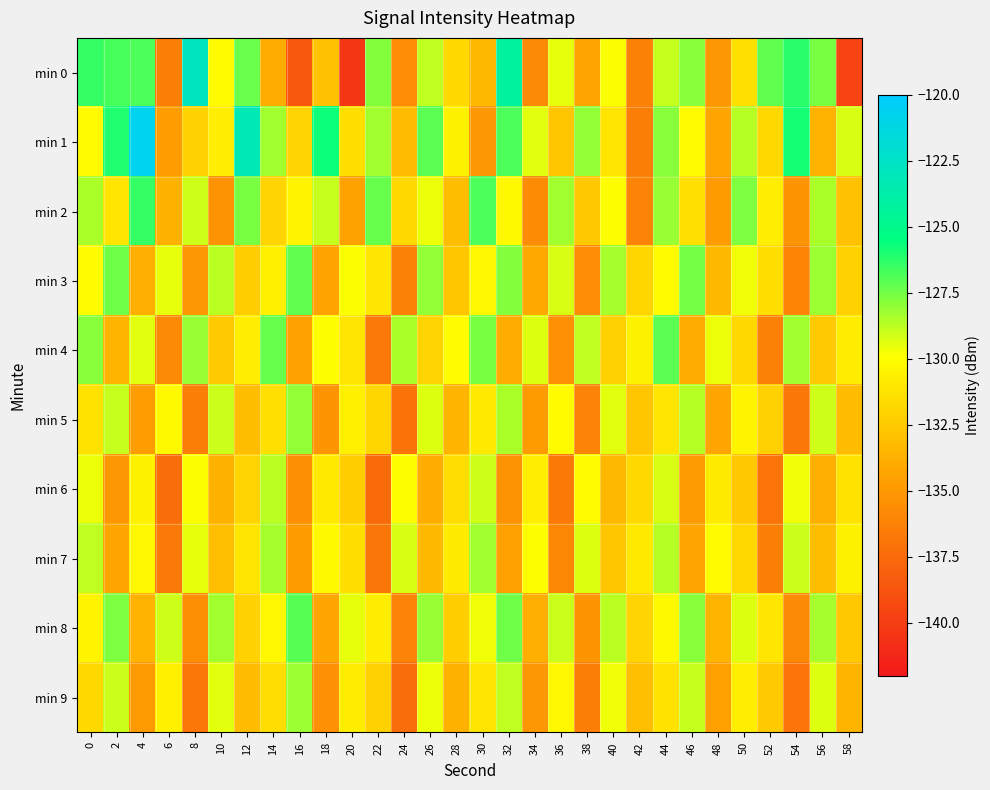

Reading left to right, list all the values displayed in this chart.

min 0: 0=-126.4	2=-126.7	4=-126.8	6=-136.4	8=-122.8	10=-130.0	12=-127.3	14=-133.9	16=-138.6	18=-132.9	20=-140.3	22=-127.8	24=-135.6	26=-128.8	28=-131.7	30=-133.3	32=-124.1	34=-135.8	36=-129.5	38=-134.3	40=-129.8	42=-136.2	44=-128.9	46=-127.8	48=-135.1	50=-131.4	52=-127.1	54=-126.3	56=-127.6	58=-139.6
min 1: 0=-130.1	2=-126.1	4=-120.8	6=-134.7	8=-132.1	10=-130.7	12=-123.2	14=-128.3	16=-132.0	18=-125.7	20=-131.5	22=-128.3	24=-133.2	26=-127.1	28=-130.5	30=-135.0	32=-126.8	34=-129.4	36=-132.7	38=-128.0	40=-131.2	42=-136.5	44=-127.9	46=-130.1	48=-134.3	50=-128.6	52=-131.8	54=-125.9	56=-133.6	58=-129.2
min 2: 0=-128.5	2=-131.2	4=-126.4	6=-133.7	8=-129.1	10=-135.3	12=-127.6	14=-132.0	16=-130.4	18=-128.9	20=-134.5	22=-127.3	24=-131.7	26=-129.6	28=-133.1	30=-126.8	32=-130.2	34=-135.7	36=-128.3	38=-132.6	40=-129.9	42=-136.1	44=-128.1	46=-131.4	48=-134.8	50=-127.7	52=-130.7	54=-135.2	56=-128.5	58=-132.9
min 3: 0=-130.1	2=-127.4	4=-133.8	6=-129.5	8=-135.1	10=-128.7	12=-132.3	14=-130.6	16=-127.2	18=-134.4	20=-129.8	22=-131.1	24=-136.3	26=-128.0	28=-132.7	30=-130.3	32=-127.8	34=-134.1	36=-129.2	38=-135.6	40=-128.4	42=-131.9	44=-130.0	46=-127.5	48=-133.3	50=-129.7	52=-131.5	54=-136.0	56=-128.2	58=-132.1
min 4: 0=-127.9	2=-133.5	4=-129.4	6=-135.8	8=-128.1	10=-132.4	12=-130.7	14=-127.3	16=-134.6	18=-129.9	20=-131.2	22=-136.7	24=-128.5	26=-132.0	28=-130.1	30=-127.6	32=-133.9	34=-129.3	36=-135.4	38=-128.8	40=-132.2	42=-130.5	44=-127.1	46=-134.0	48=-129.6	50=-131.8	52=-136.2	54=-128.3	56=-132.5	58=-130.8
min 5: 0=-131.3	2=-128.9	4=-134.7	6=-130.2	8=-136.4	10=-129.0	12=-133.1	14=-131.4	16=-128.0	18=-135.2	20=-130.6	22=-131.9	24=-137.1	26=-129.3	28=-133.5	30=-131.0	32=-128.5	34=-134.8	36=-130.0	38=-136.1	40=-129.4	42=-132.7	44=-131.1	46=-128.6	48=-134.3	50=-130.4	52=-132.2	54=-136.8	56=-129.1	58=-133.2
min 6: 0=-129.6	2=-135.0	4=-130.5	6=-137.2	8=-129.8	10=-133.7	12=-132.0	14=-128.7	16=-135.5	18=-131.0	20=-132.3	22=-137.5	24=-129.9	26=-133.9	28=-131.6	30=-129.1	32=-135.3	34=-130.7	36=-136.6	38=-130.1	40=-133.4	42=-131.7	44=-129.2	46=-134.9	48=-130.9	50=-132.6	52=-137.0	54=-129.7	56=-133.8	58=-131.3
min 7: 0=-128.8	2=-134.2	4=-130.3	6=-136.7	8=-129.5	10=-133.0	12=-131.2	14=-128.4	16=-134.8	18=-130.2	20=-131.5	22=-136.9	24=-129.2	26=-133.3	28=-130.9	30=-128.3	32=-134.6	34=-129.9	36=-135.9	38=-129.3	40=-132.7	42=-131.0	44=-128.6	46=-134.3	48=-130.1	50=-131.8	52=-136.4	54=-129.0	56=-133.1	58=-130.5
min 8: 0=-130.4	2=-127.7	4=-133.6	6=-129.1	8=-135.5	10=-128.3	12=-132.1	14=-130.3	16=-127.0	18=-134.2	20=-129.5	22=-130.8	24=-136.1	26=-128.1	28=-132.3	30=-129.7	32=-127.4	34=-133.8	36=-129.0	38=-135.2	40=-128.7	42=-132.0	44=-130.2	46=-127.9	48=-133.5	50=-129.3	52=-131.1	54=-135.8	56=-128.4	58=-132.6
min 9: 0=-131.7	2=-129.0	4=-134.9	6=-130.6	8=-136.8	10=-129.4	12=-133.2	14=-131.6	16=-128.2	18=-135.4	20=-130.8	22=-132.2	24=-137.3	26=-129.6	28=-133.7	30=-131.2	32=-128.8	34=-135.1	36=-130.3	38=-136.5	40=-129.7	42=-133.0	44=-131.3	46=-128.9	48=-134.6	50=-130.7	52=-132.4	54=-137.0	56=-129.3	58=-133.5